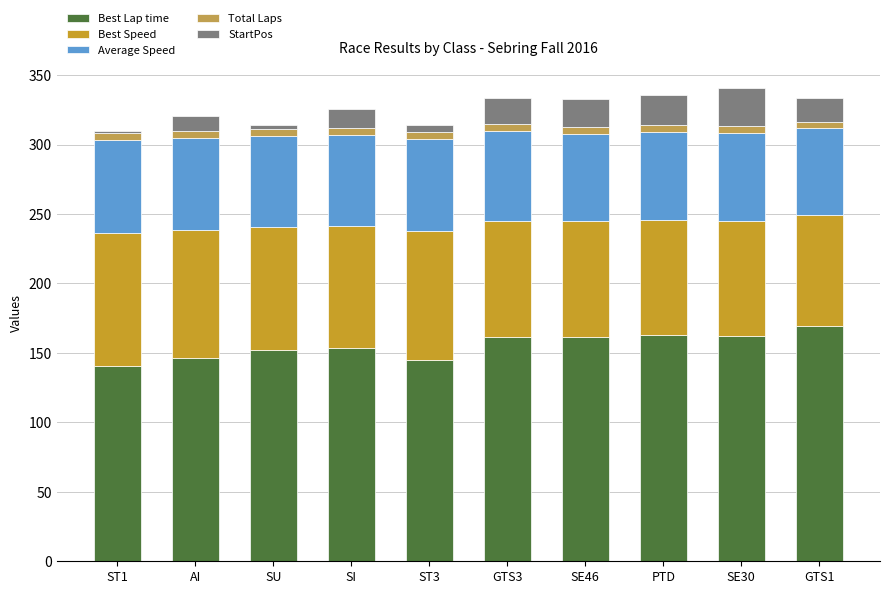

What is the maximum value for Best Lap time?

169.5